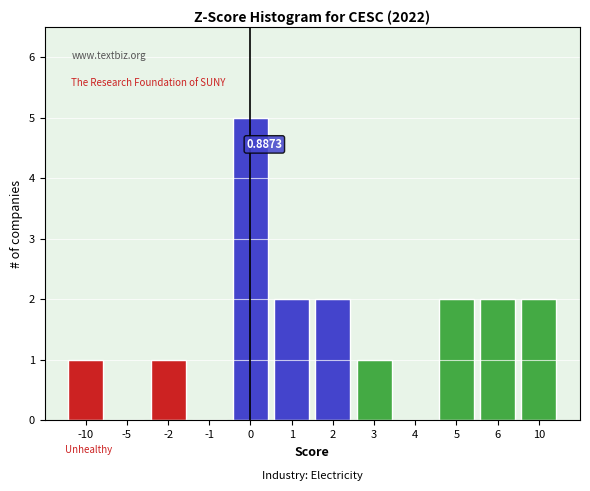

What is the sum of the values at 10 and -2?

3